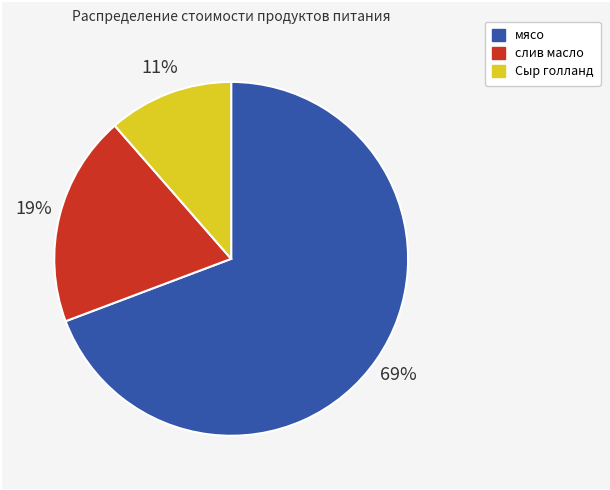

How many segments does this pie chart have?

3